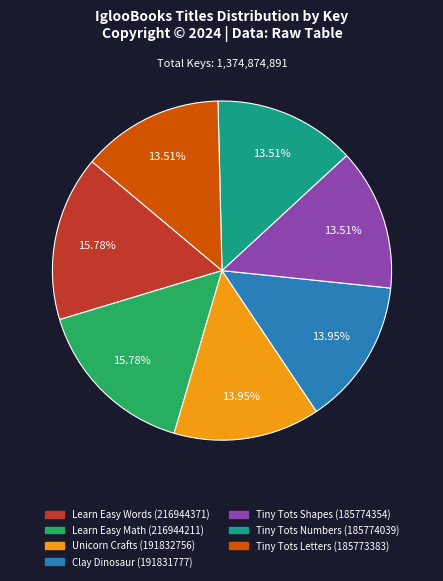

Does any single category account for the majority?

No